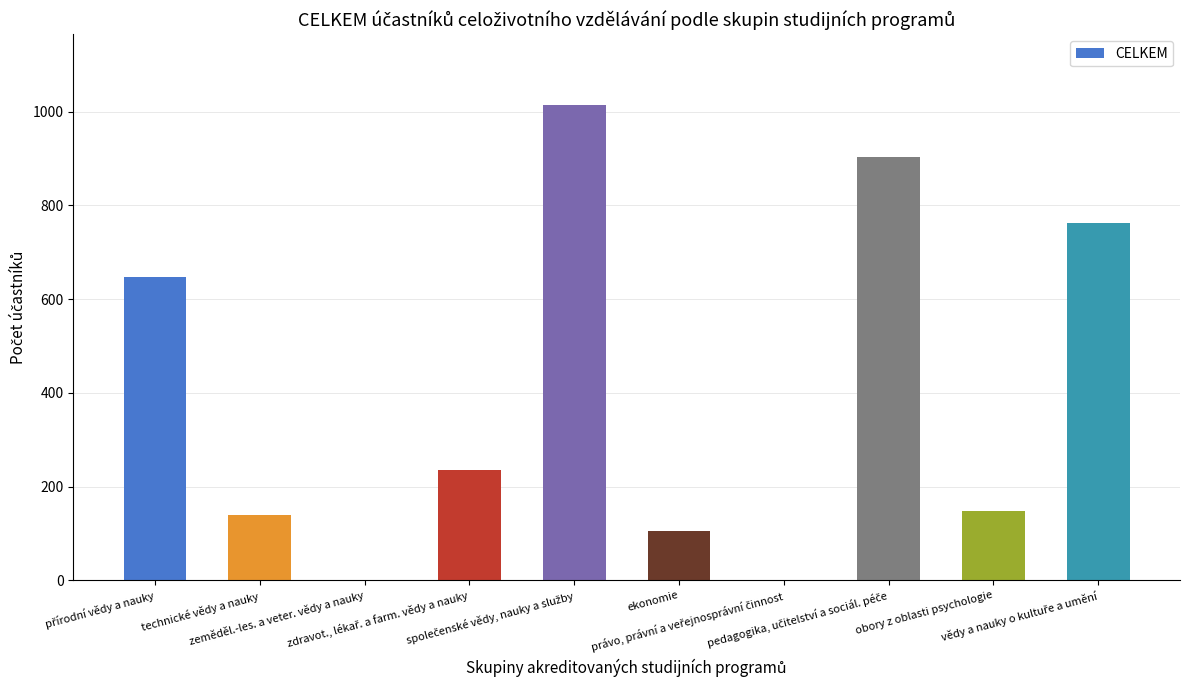

What is the maximum value shown in the chart?

1013